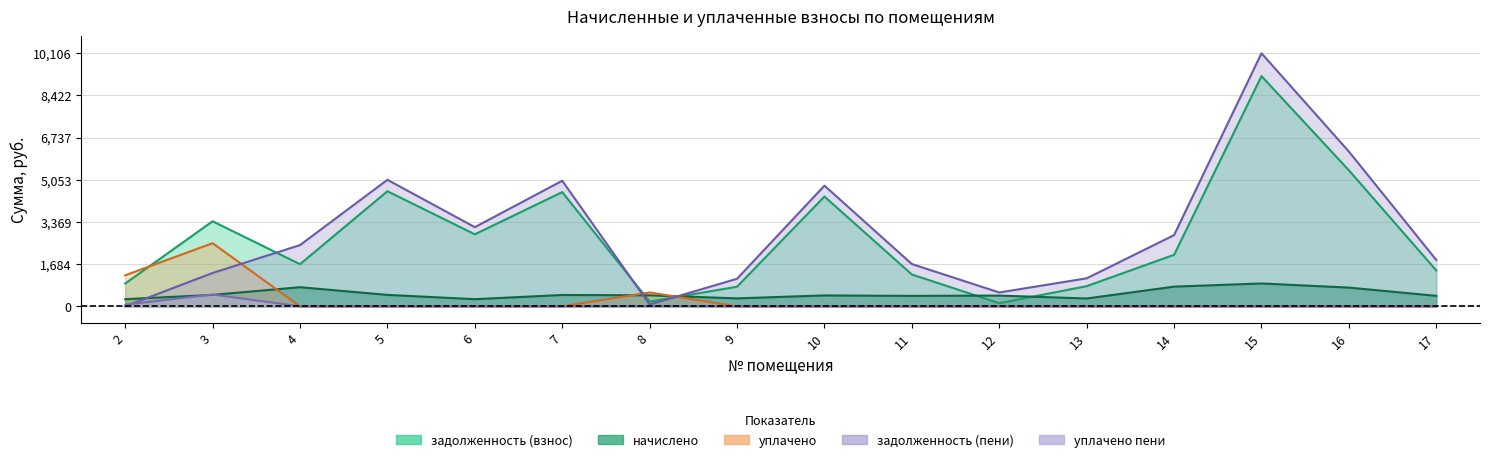

Which has a higher value, 17 or 11?

17